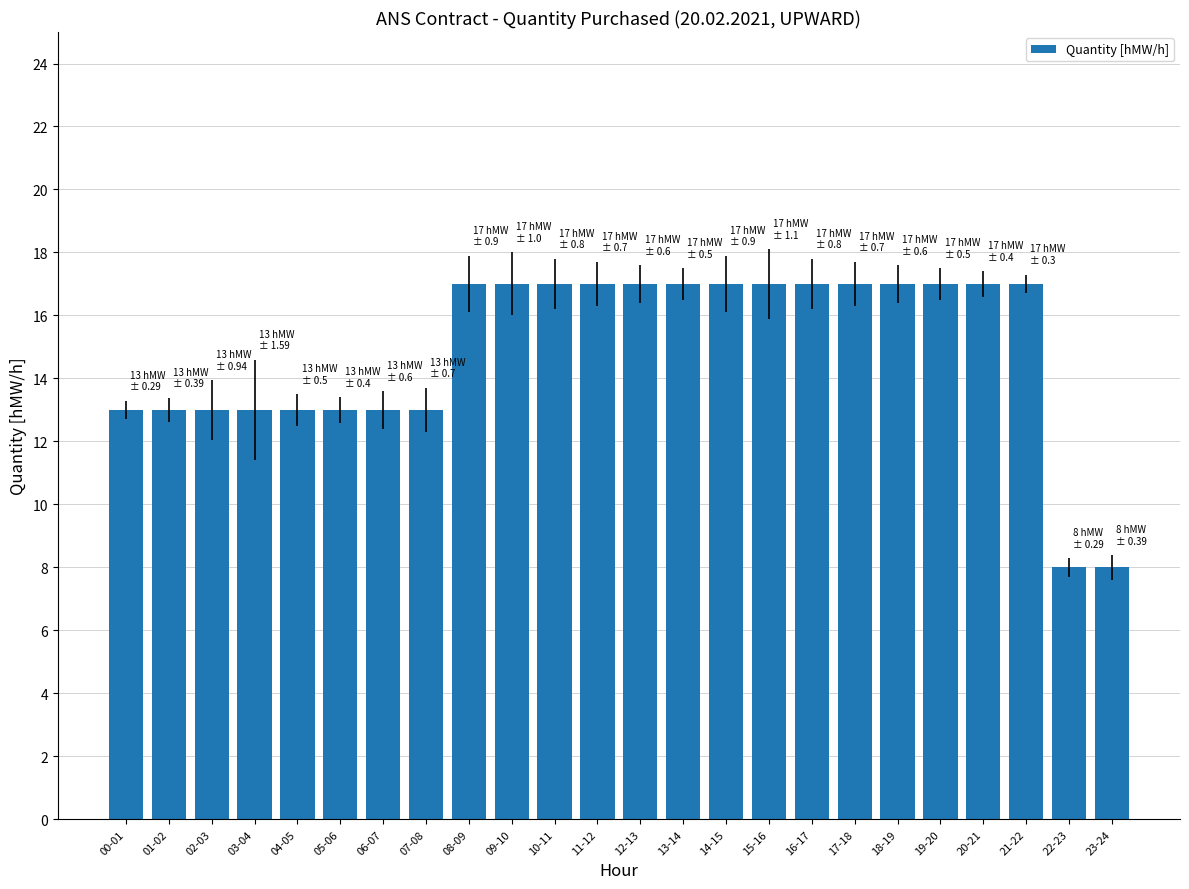

Between 23-24 and 10-11, which is larger?

10-11